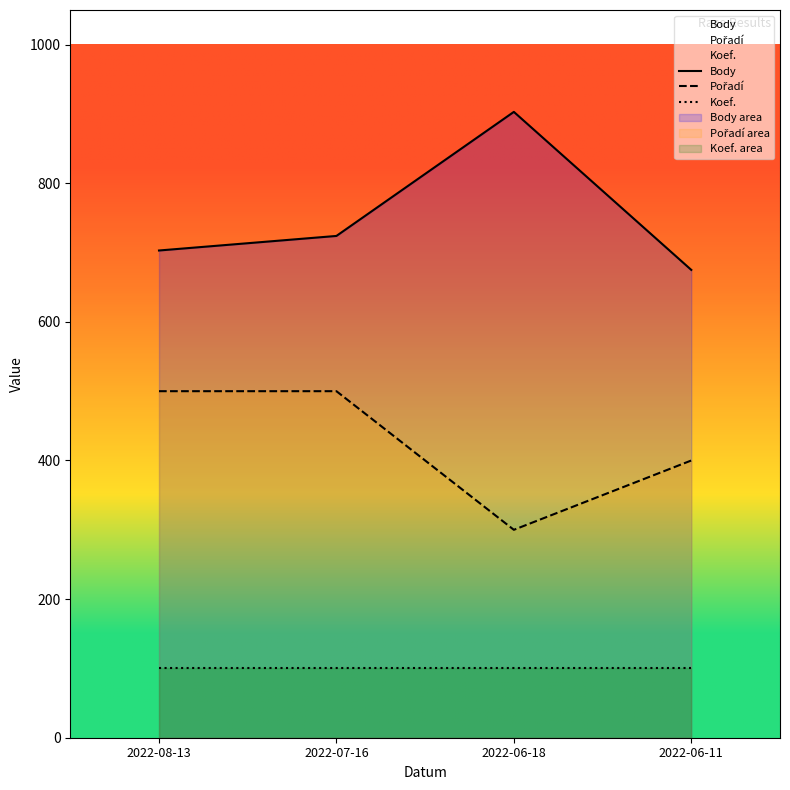

True or false: Koef. has a value of 156 at 2022-06-11.

False